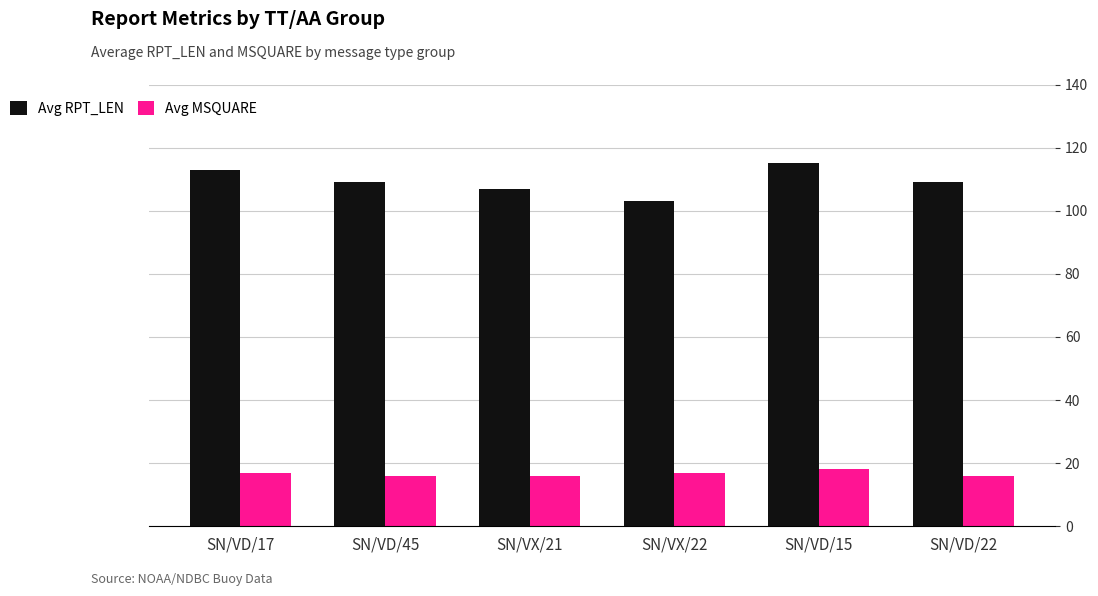

What is the difference between the highest and lowest values at SN/VD/15?

97